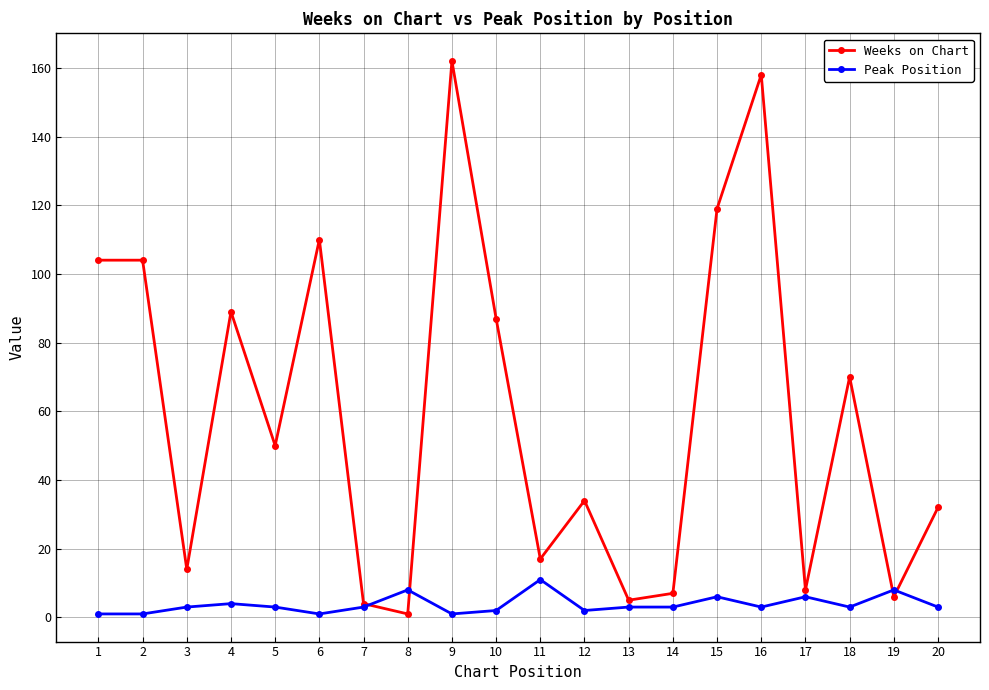

The Weeks on Chart series shows 8 at 17. True or false?

True